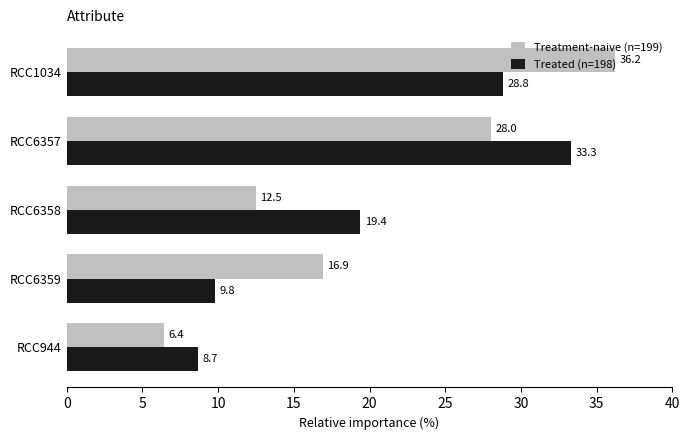

How many data points in Treated (n=198) are less than 19?

2